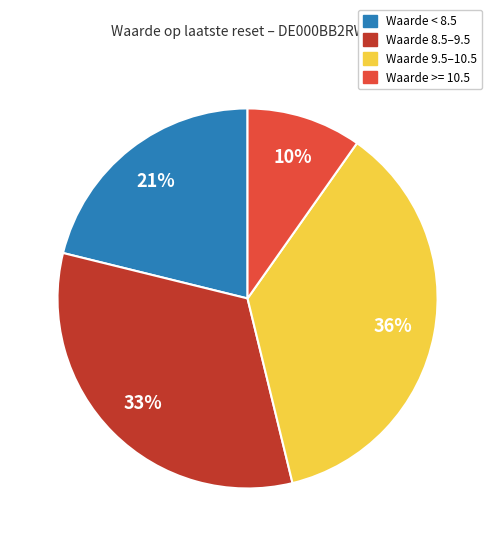

Is there any slice that represents more than half of the pie?

No